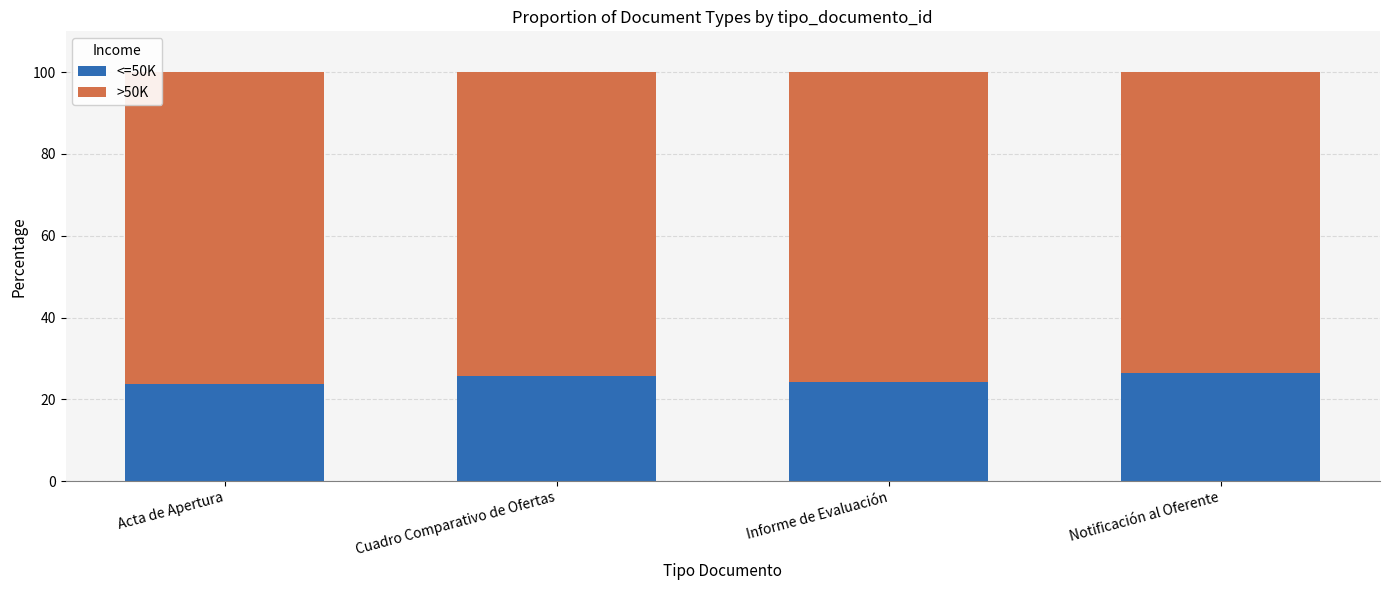

What is the difference between the <=50K values at Acta de Apertura and Notificación al Oferente?

2.7